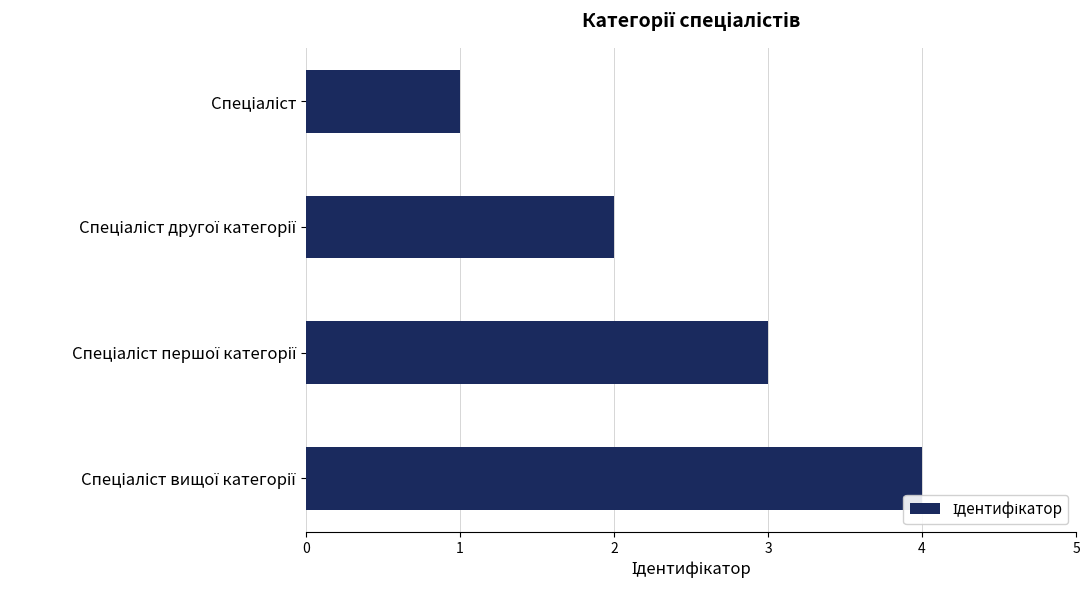

What is the smallest value displayed?

1